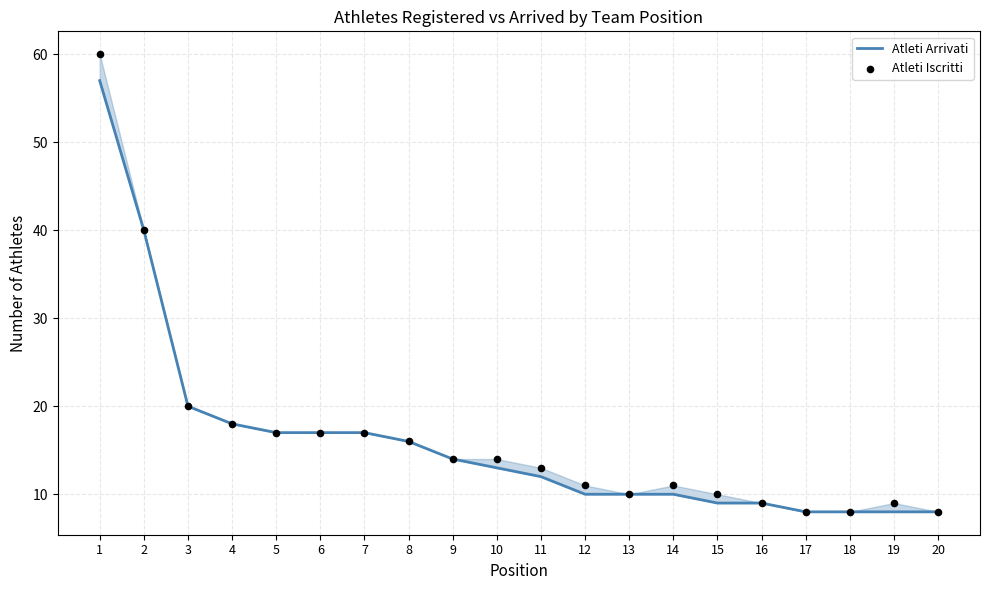

Which series reaches the minimum Y coordinate?

Atleti Arrivati